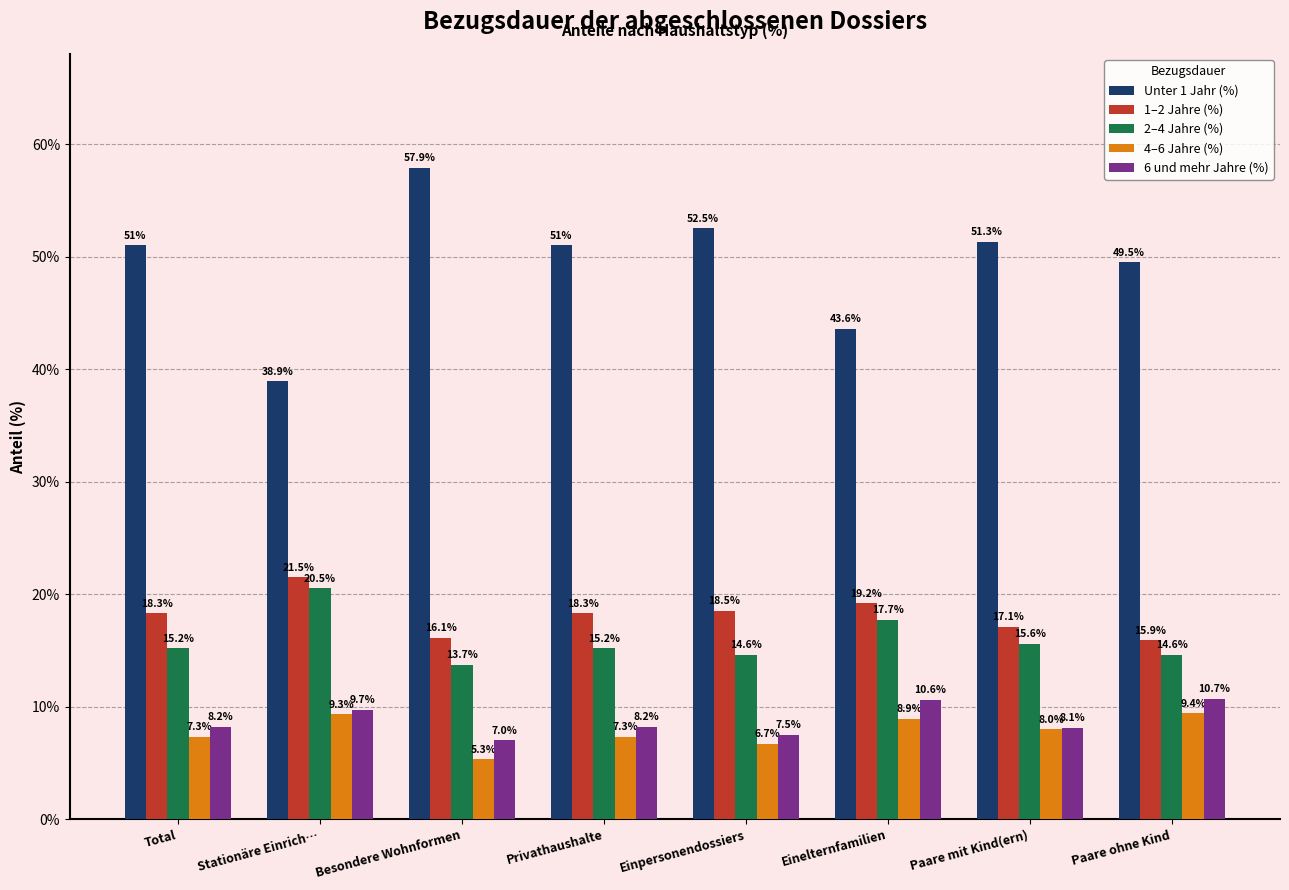

What is the value of the 1–2 Jahre (%) bar at the 4th from the left?

18.3